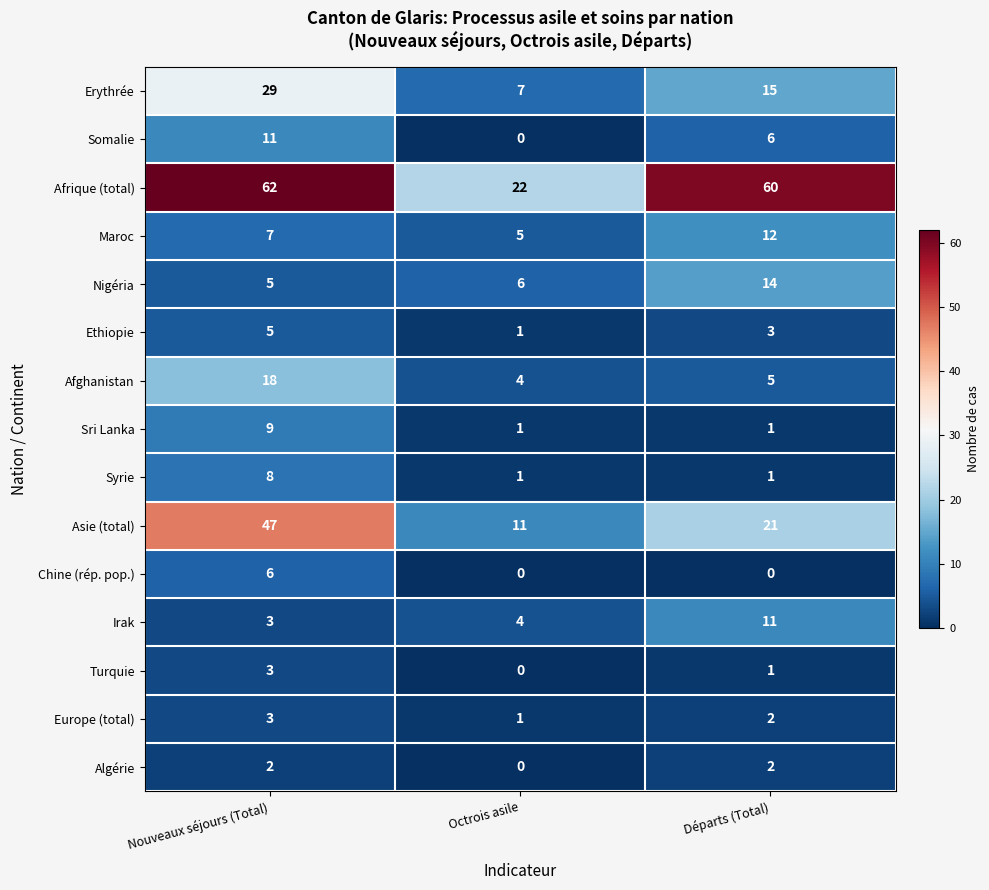

Is it true that Algérie equals 3 at Départs (Total)?

False